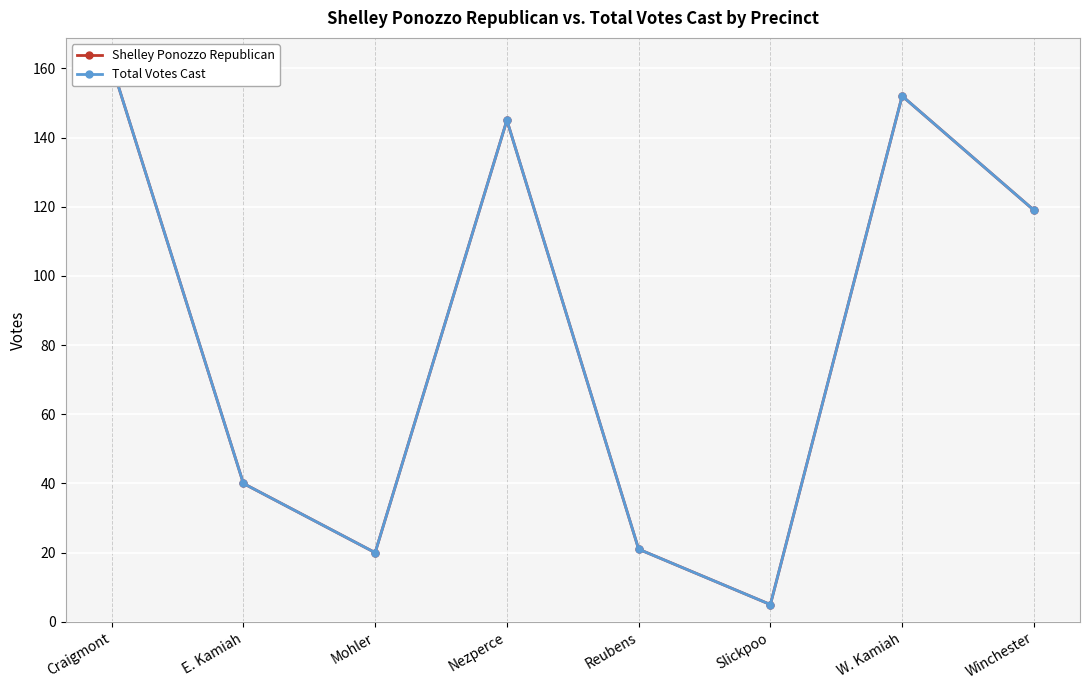

True or false: Total Votes Cast has more than 1 points higher than both neighbors.

True